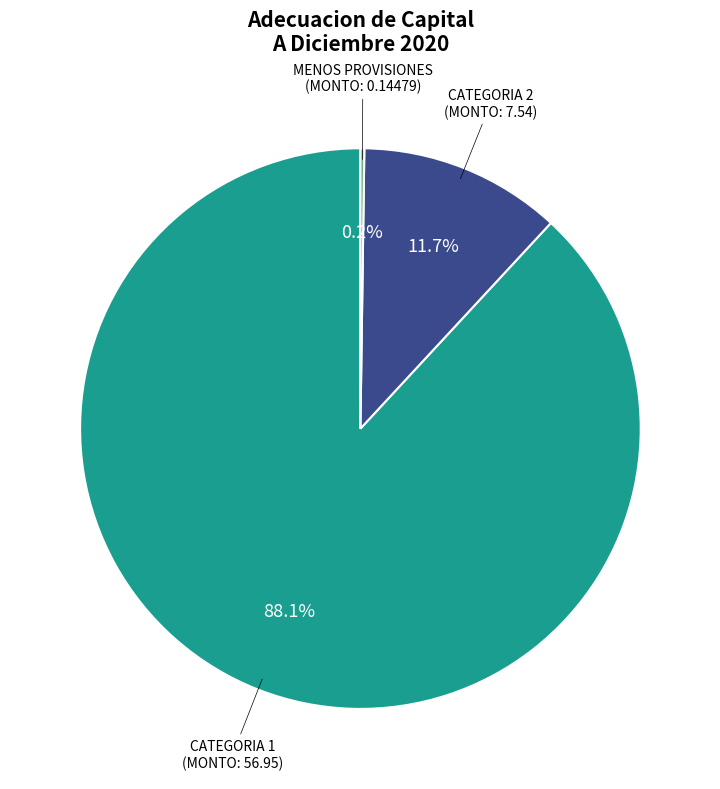

Is there a majority slice in this chart?

Yes